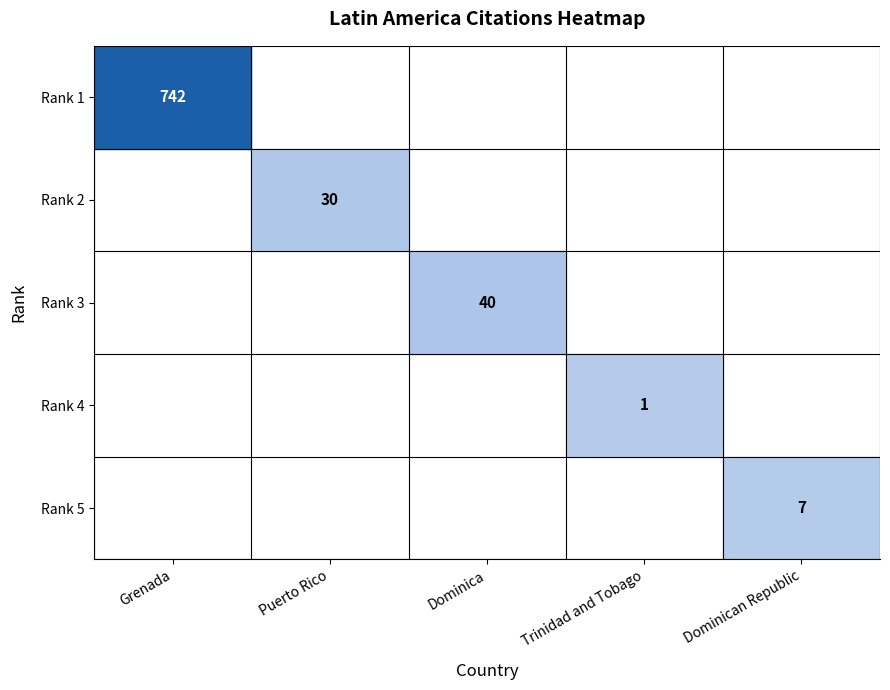

The value of Rank 5 at Dominican Republic is 4. True or false?

False